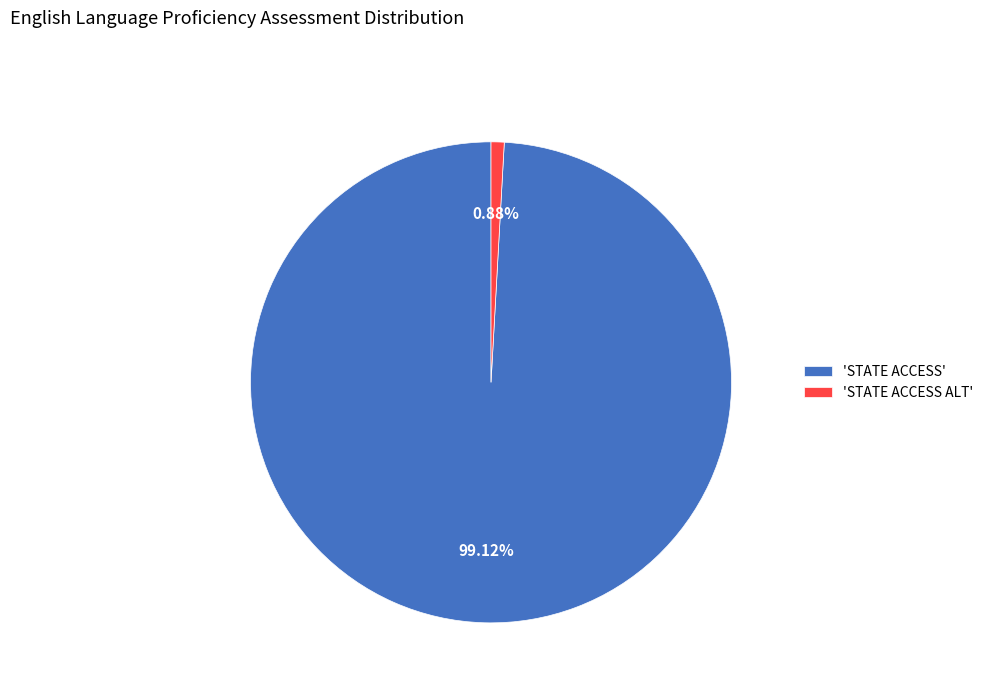

Which category accounts for the majority?

'STATE ACCESS'